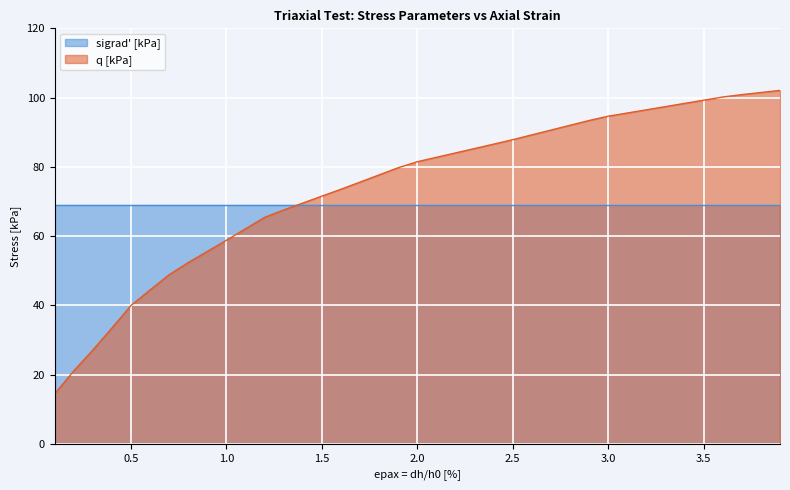

Rank the categories by value from lowest to highest.

0.1, 0.2, 0.3, 0.4, 0.5, 0.6, 0.7, 0.8, 0.9, 1.0, 1.1, 1.2, 1.3, 1.4, 1.5, 1.6, 1.7, 1.8, 1.9, 2.0, 2.1, 2.2, 2.3, 2.4, 2.5, 2.6, 2.7, 2.8, 2.9, 3.0, 3.1, 3.2, 3.3, 3.4, 3.5, 3.6, 3.7, 3.8, 3.9